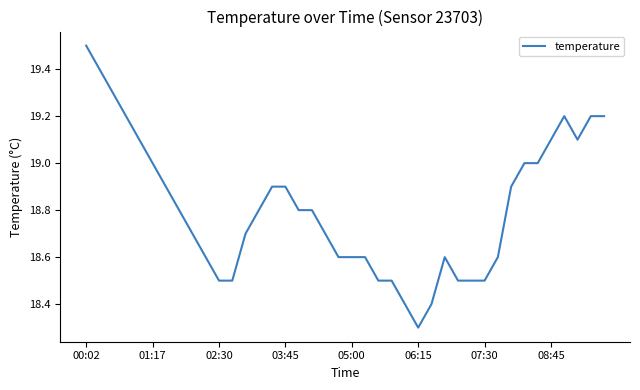

What is the smallest value displayed?

18.3